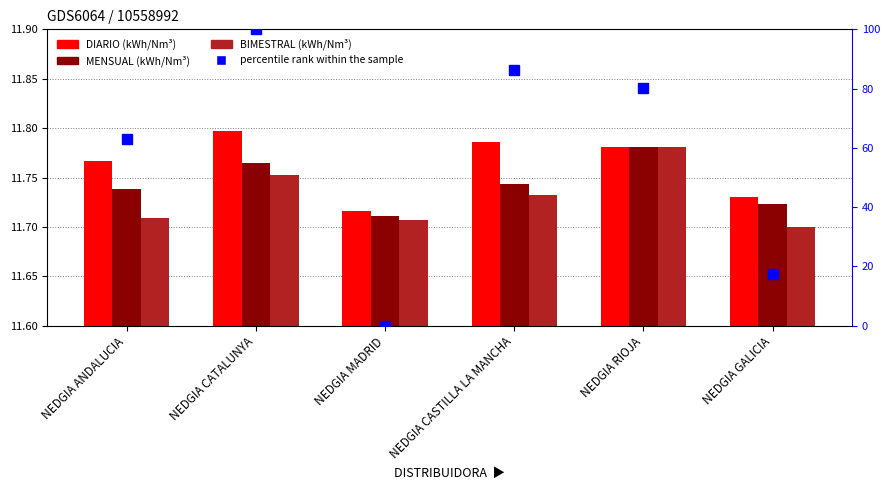

How many groups of bars are there?

6